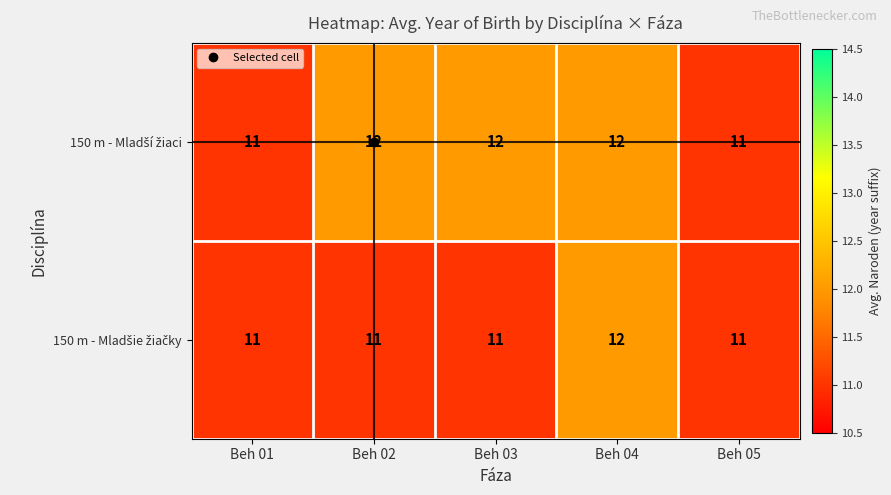

What is the maximum value shown in the chart?

12